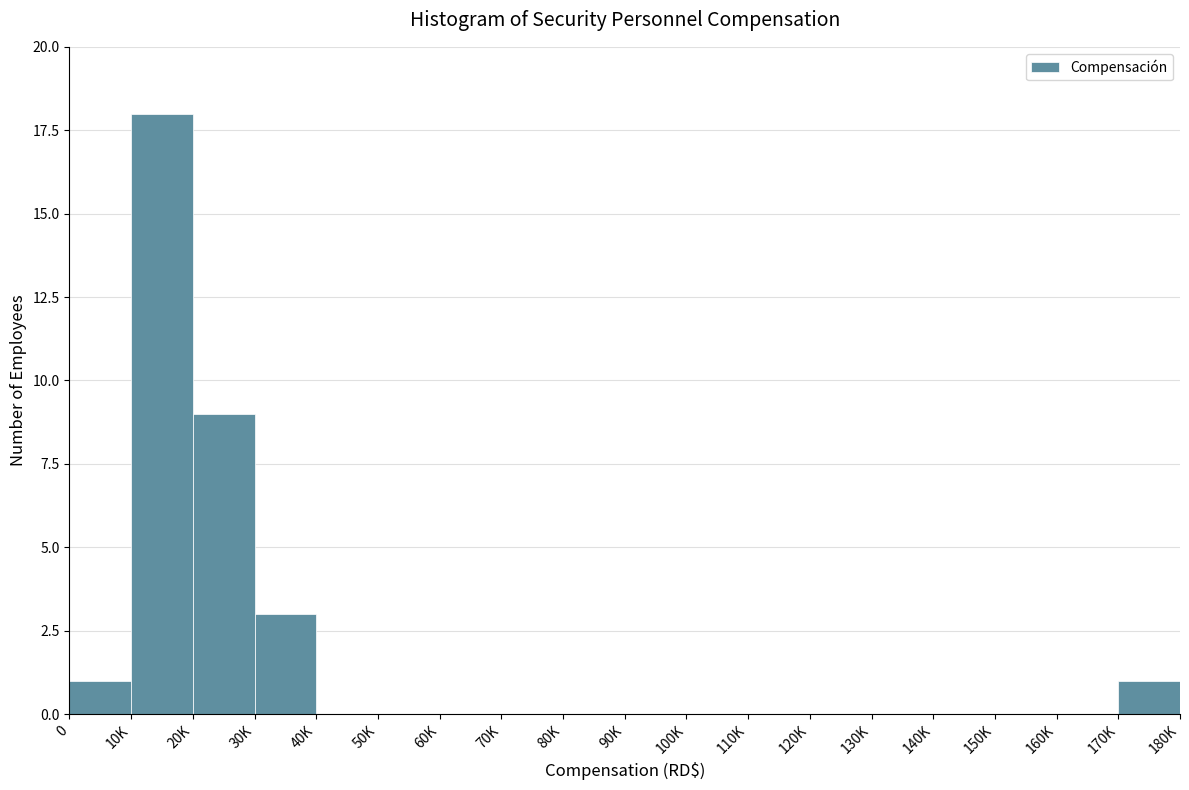

Reading left to right, list all the values displayed in this chart.

0=1	10K=18	20K=9	30K=3	40K=0	50K=0	60K=0	70K=0	80K=0	90K=0	100K=0	110K=0	120K=0	130K=0	140K=0	150K=0	160K=0	170K=1